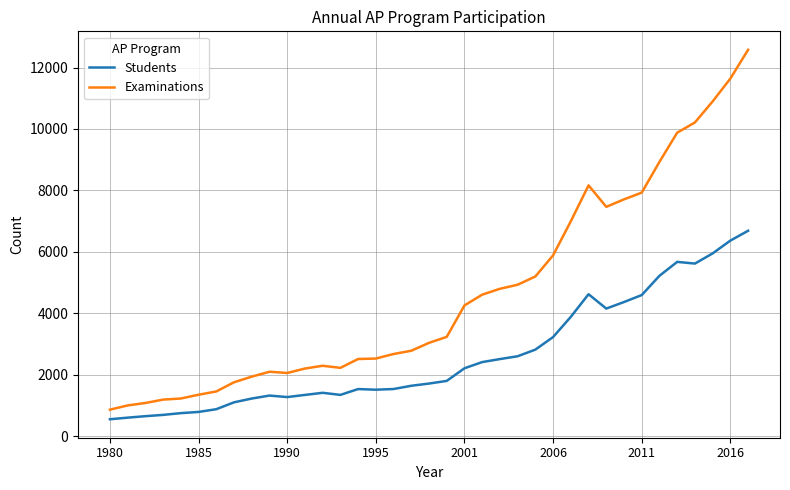

Does the chart have visible grid lines?

Yes